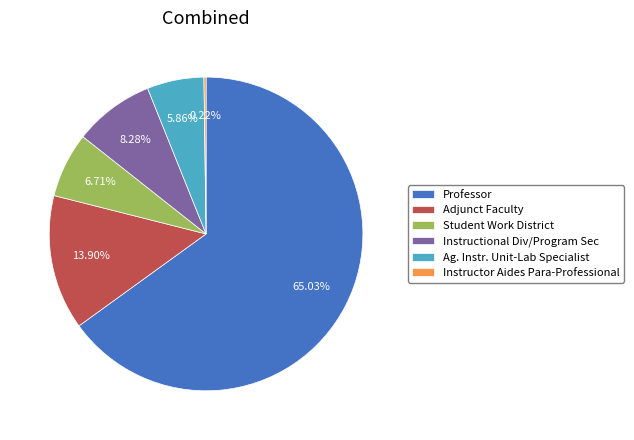

Is the sum of Adjunct Faculty and Instructional Div/Program Sec greater than half?

No